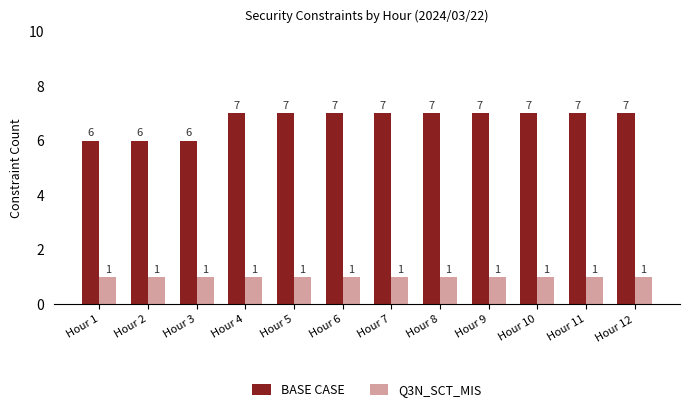

What is the total value across all series at Hour 8?

8